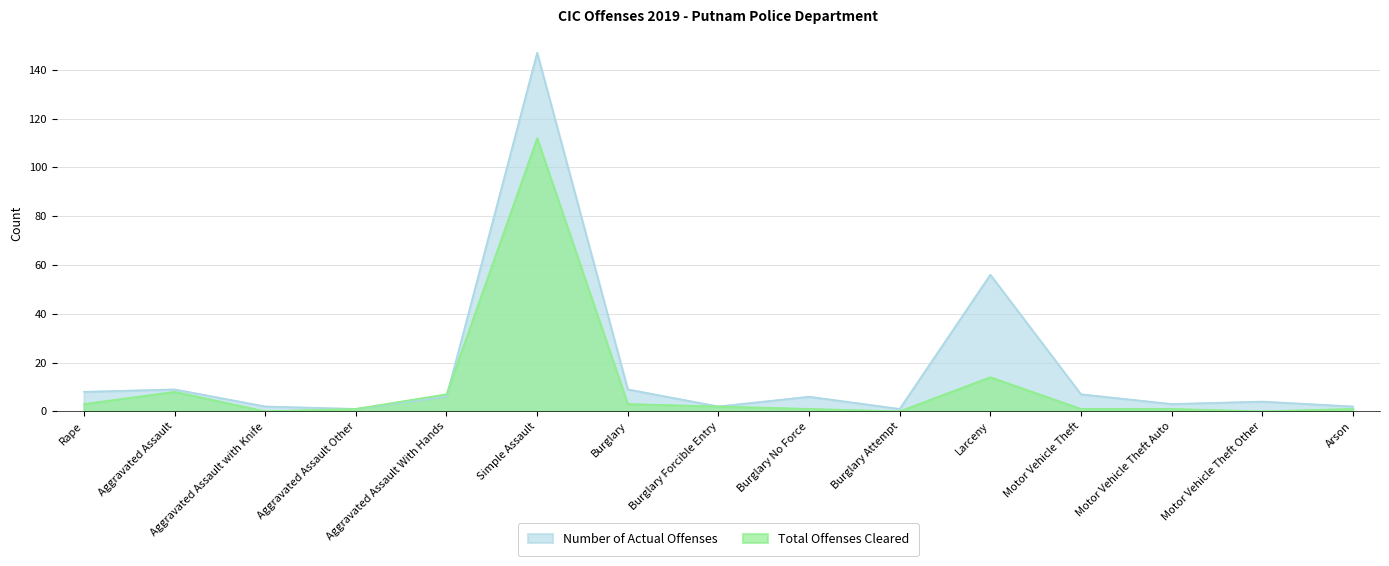

At which label does Total Offenses Cleared first exceed 1?

Rape